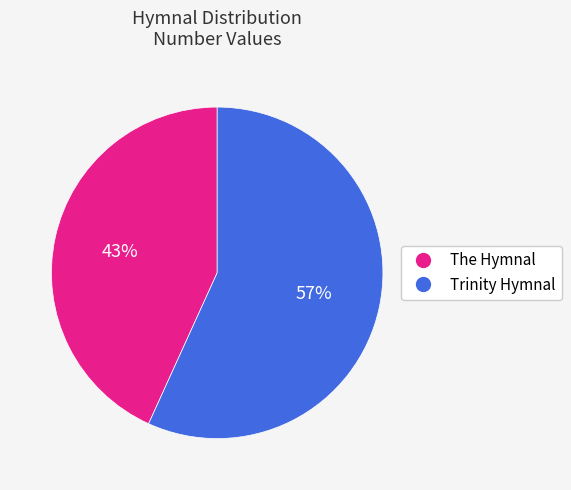

How many segments does this pie chart have?

2